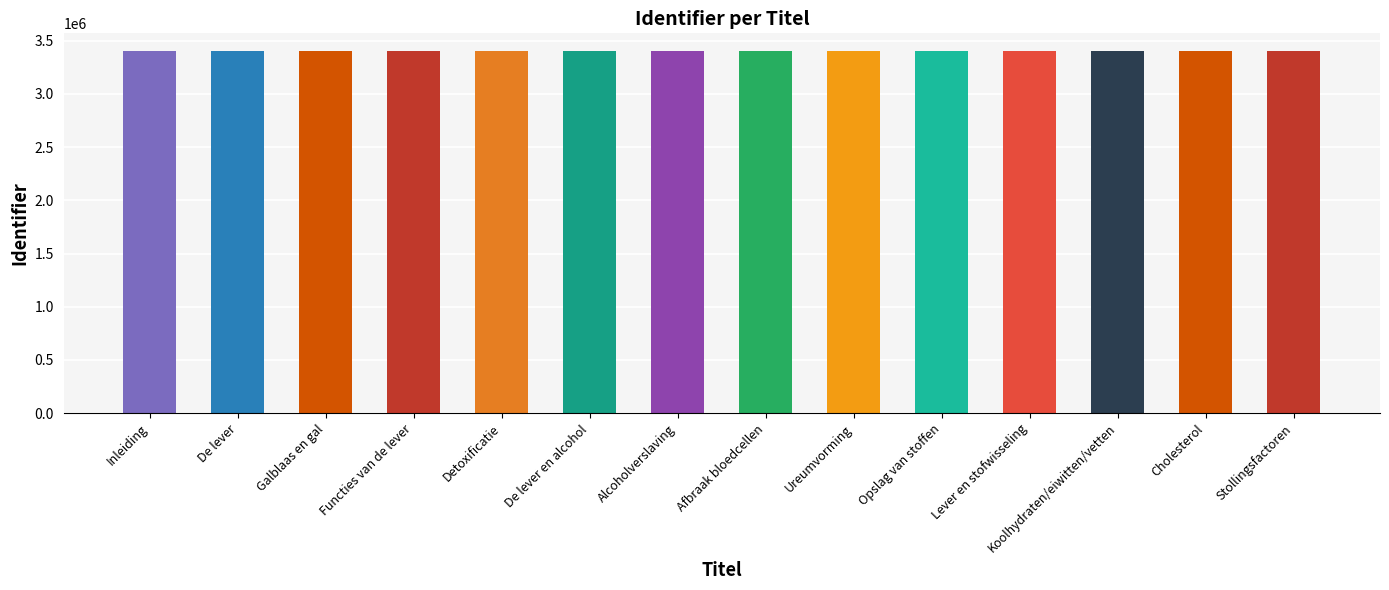

How many series are shown in this chart?

1